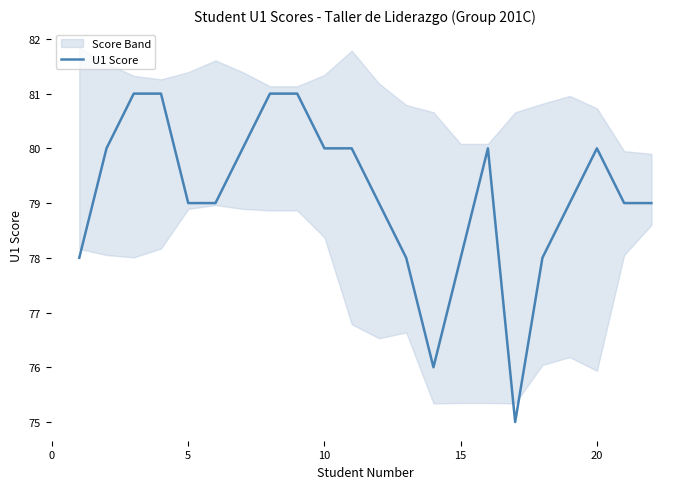

What is the greatest value displayed?

81